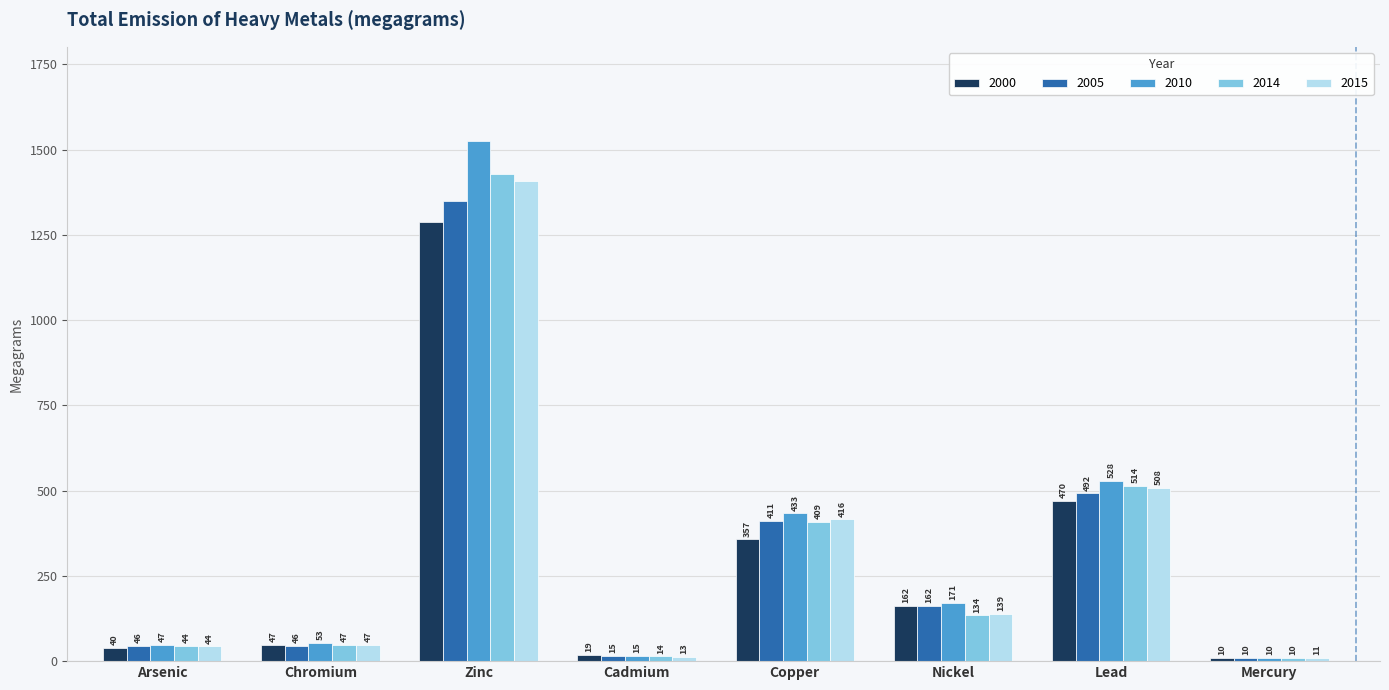

At which label does 2005 first exceed 162?

Zinc